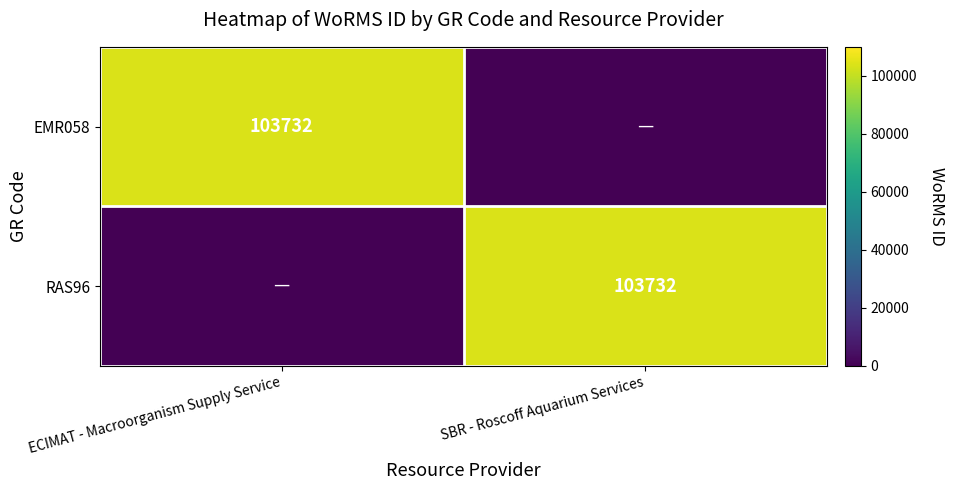

True or false: EMR058 has a value of 103732 at ECIMAT - Macroorganism Supply Service.

True